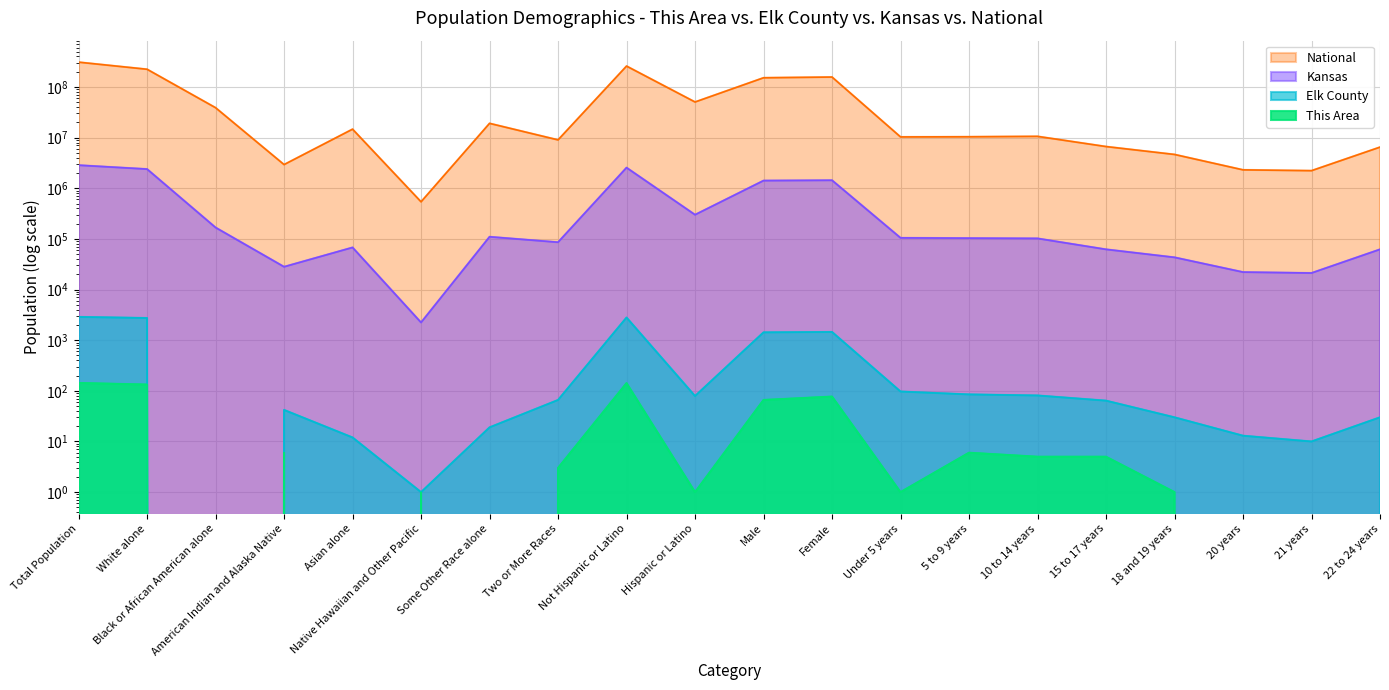

What is the sum of the Kansas values at 22 to 24 years and 15 to 17 years?

124306